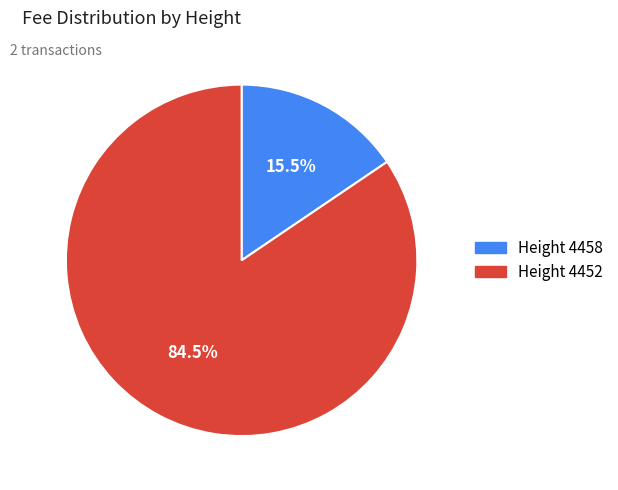

Does any single category account for the majority?

Yes